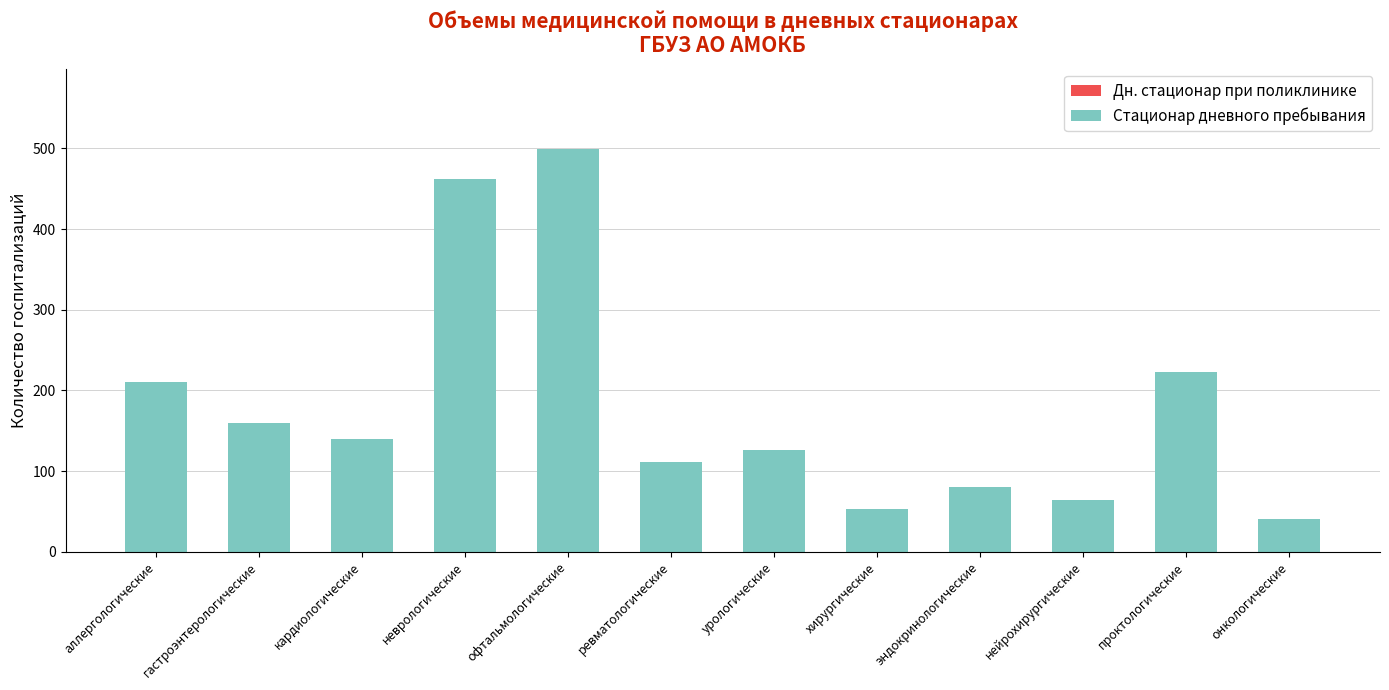

Which category has the highest value across all series?

офтальмологические